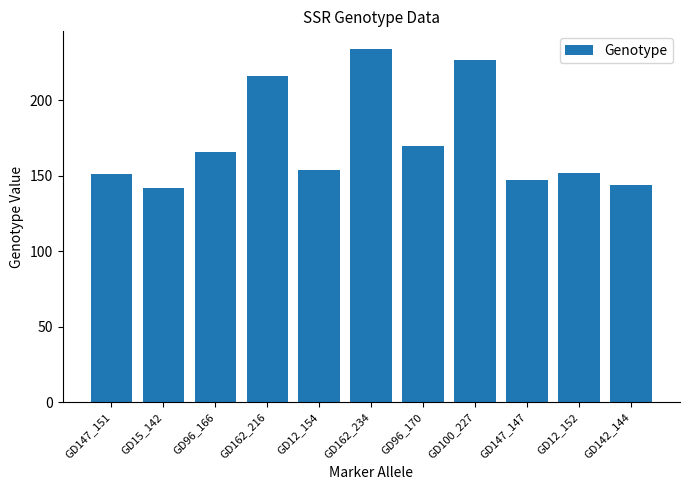

What is the change in value from GD12_154 to GD12_152?

-2